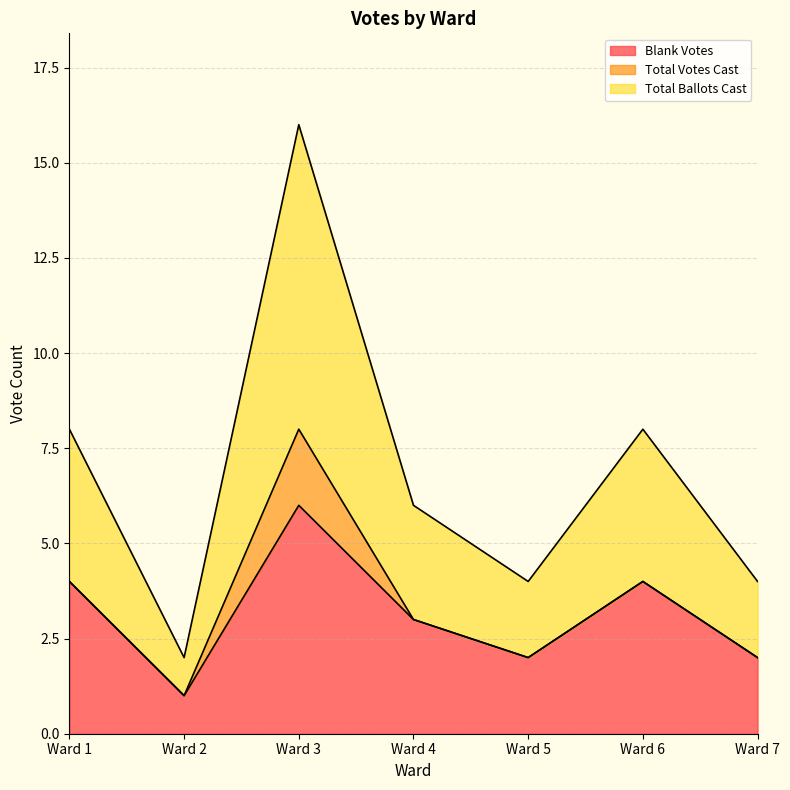

How many lines are shown in the chart?

3